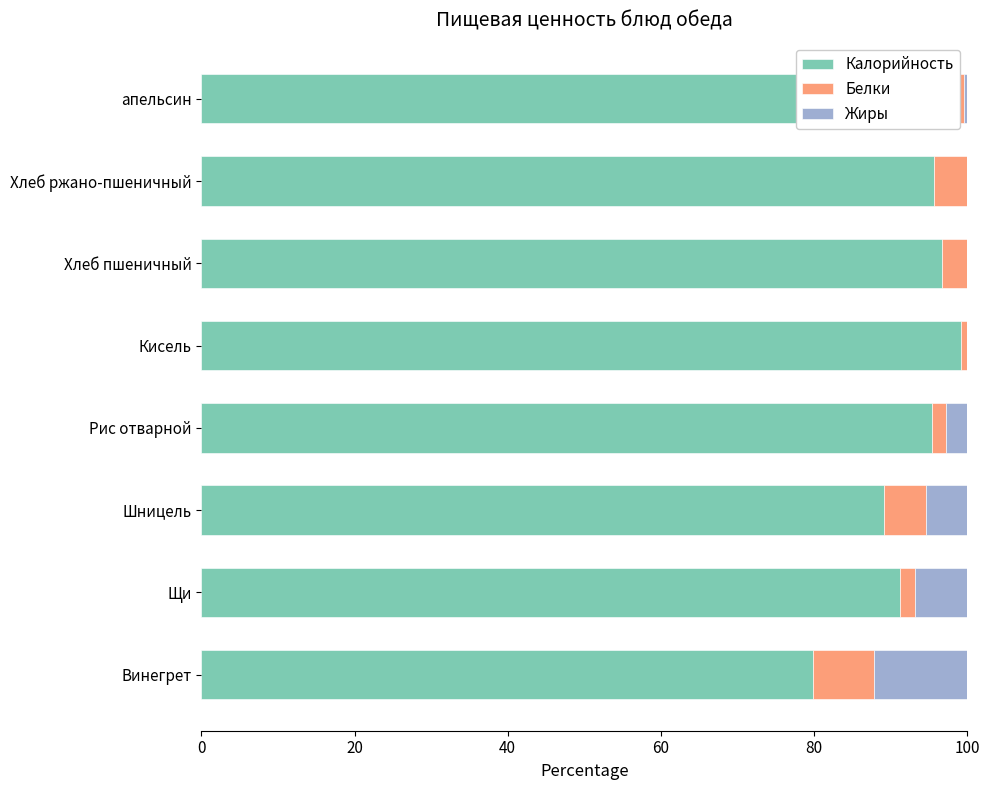

What is the maximum value for Калорийность?

99.2